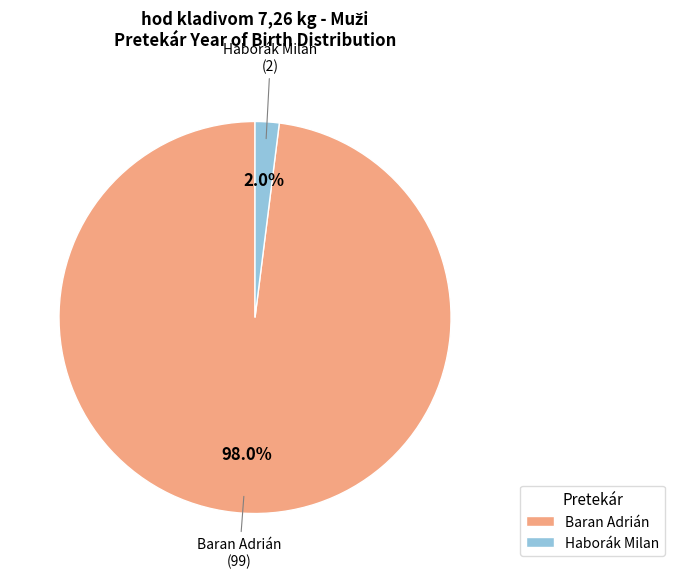

Which category accounts for the majority?

Baran Adrián